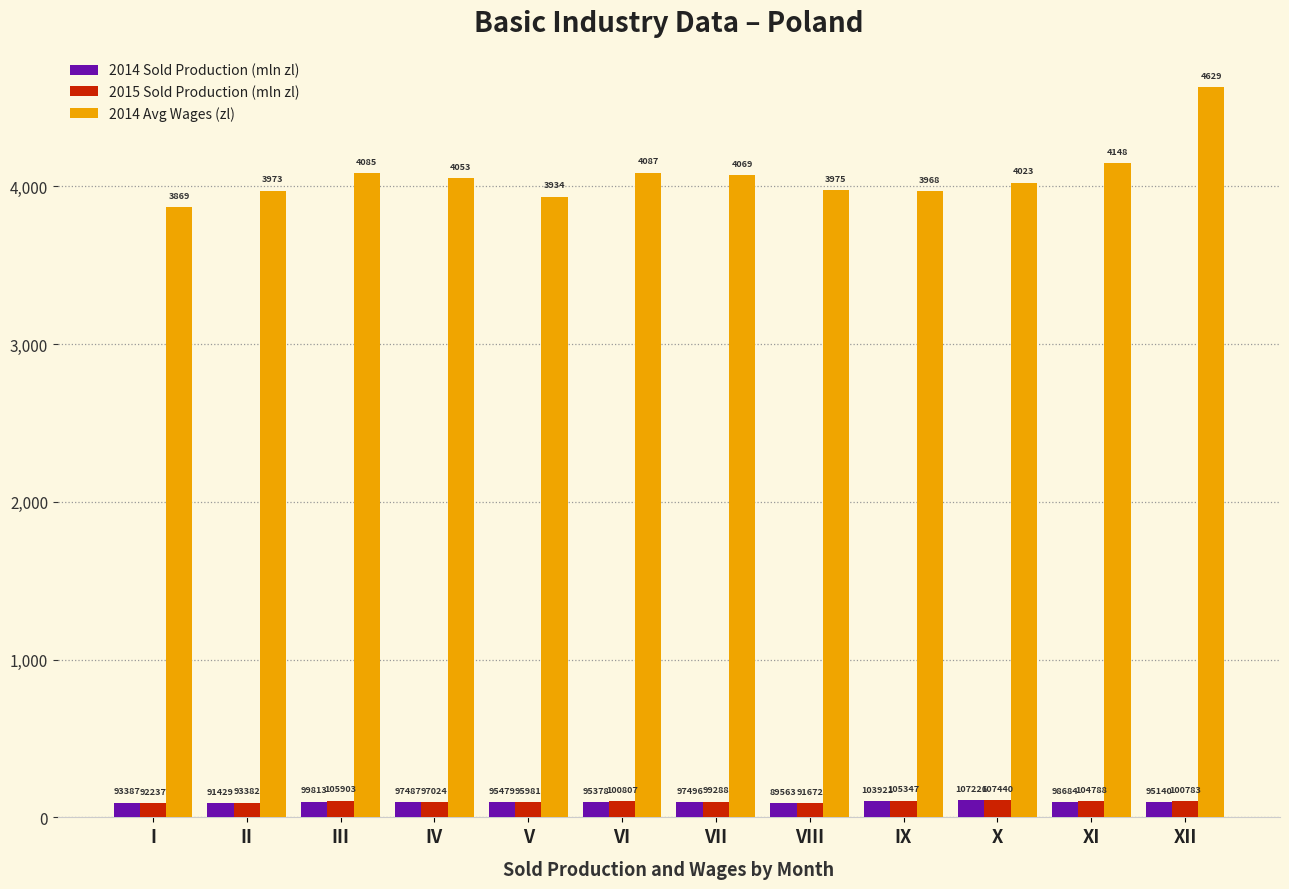

What is the sum of the 2014 Avg Wages (zl) values at XI and VII?

8216.8